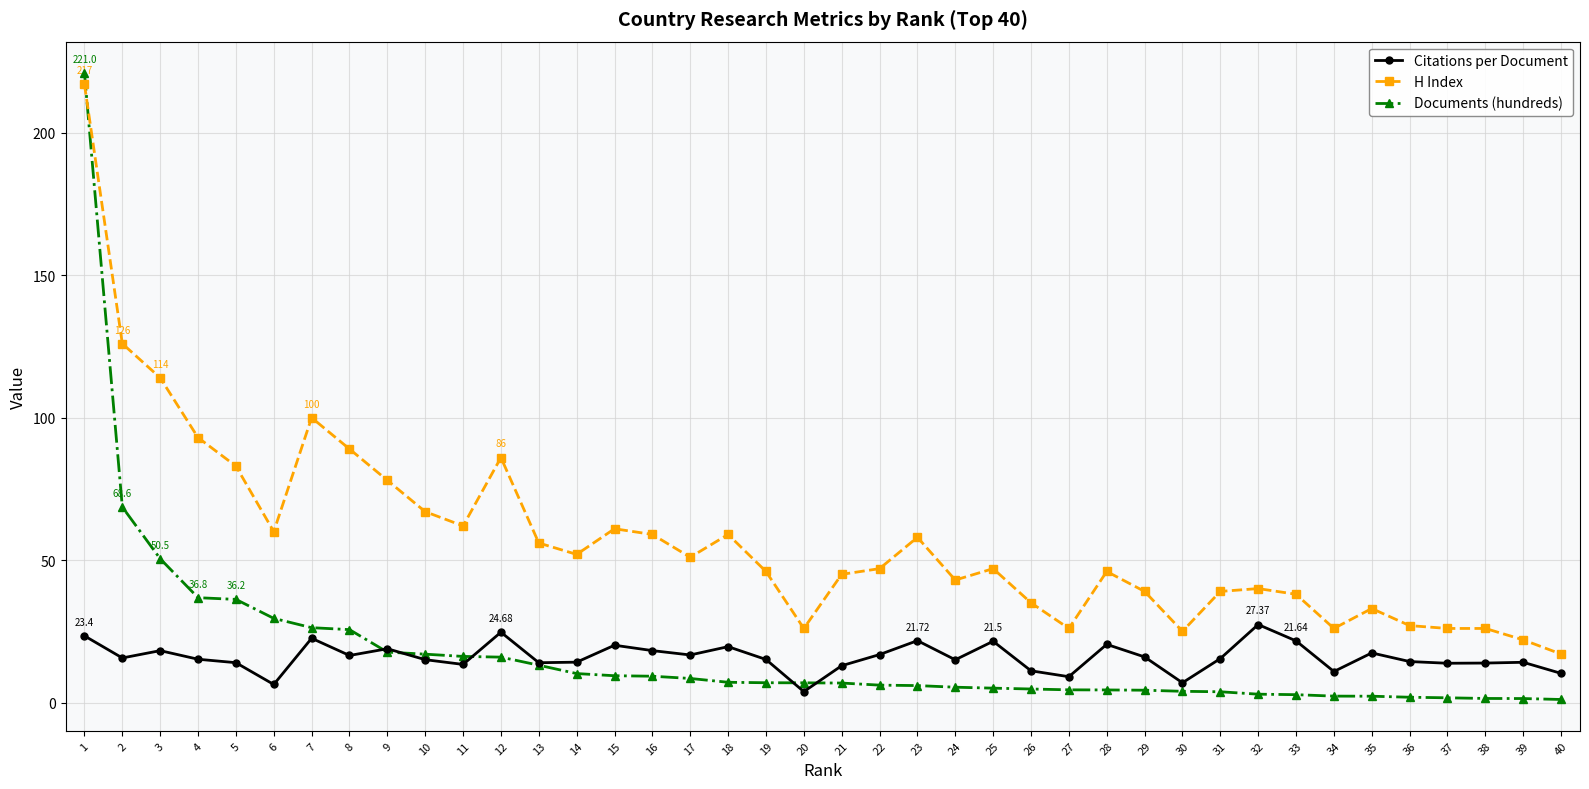

True or false: Citations per Document has more than 1 points higher than both neighbors.

True